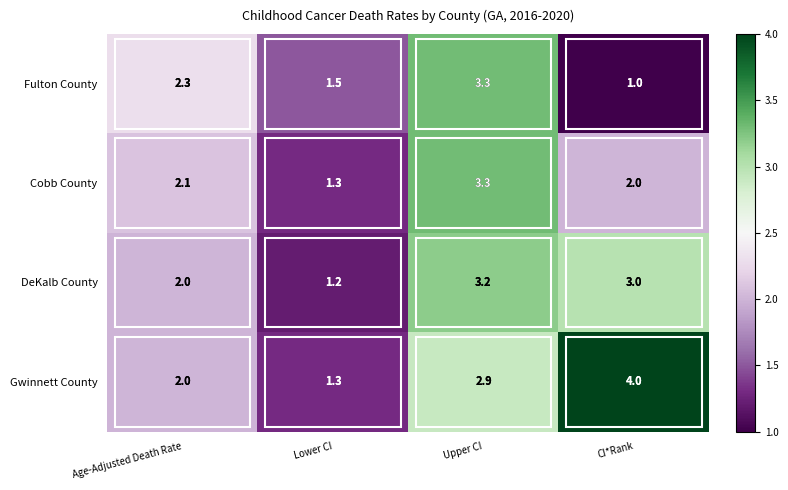

Which series changed the most between Upper CI and CI*Rank?

Fulton County